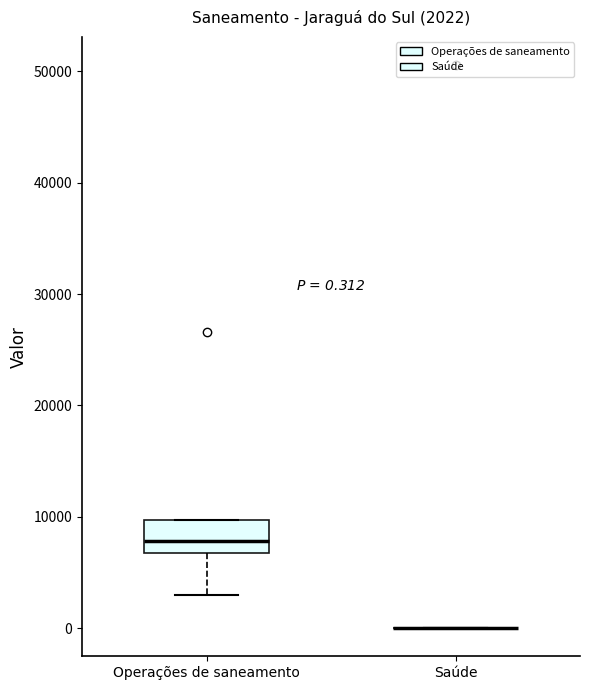

Comparing the boxes themselves (not the whiskers), which one is the tallest?

Operações de saneamento